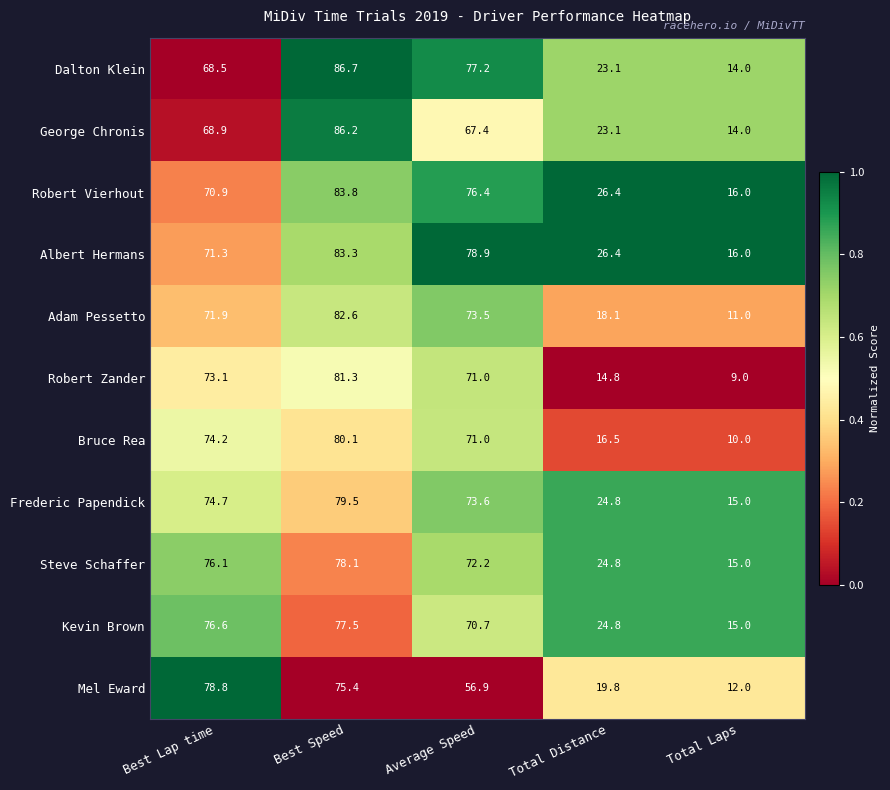

At Best Lap time, list the series in order from largest to smallest.

Mel Eward, Kevin Brown, Steve Schaffer, Frederic Papendick, Bruce Rea, Robert Zander, Adam Pessetto, Albert Hermans, Robert Vierhout, George Chronis, Dalton Klein